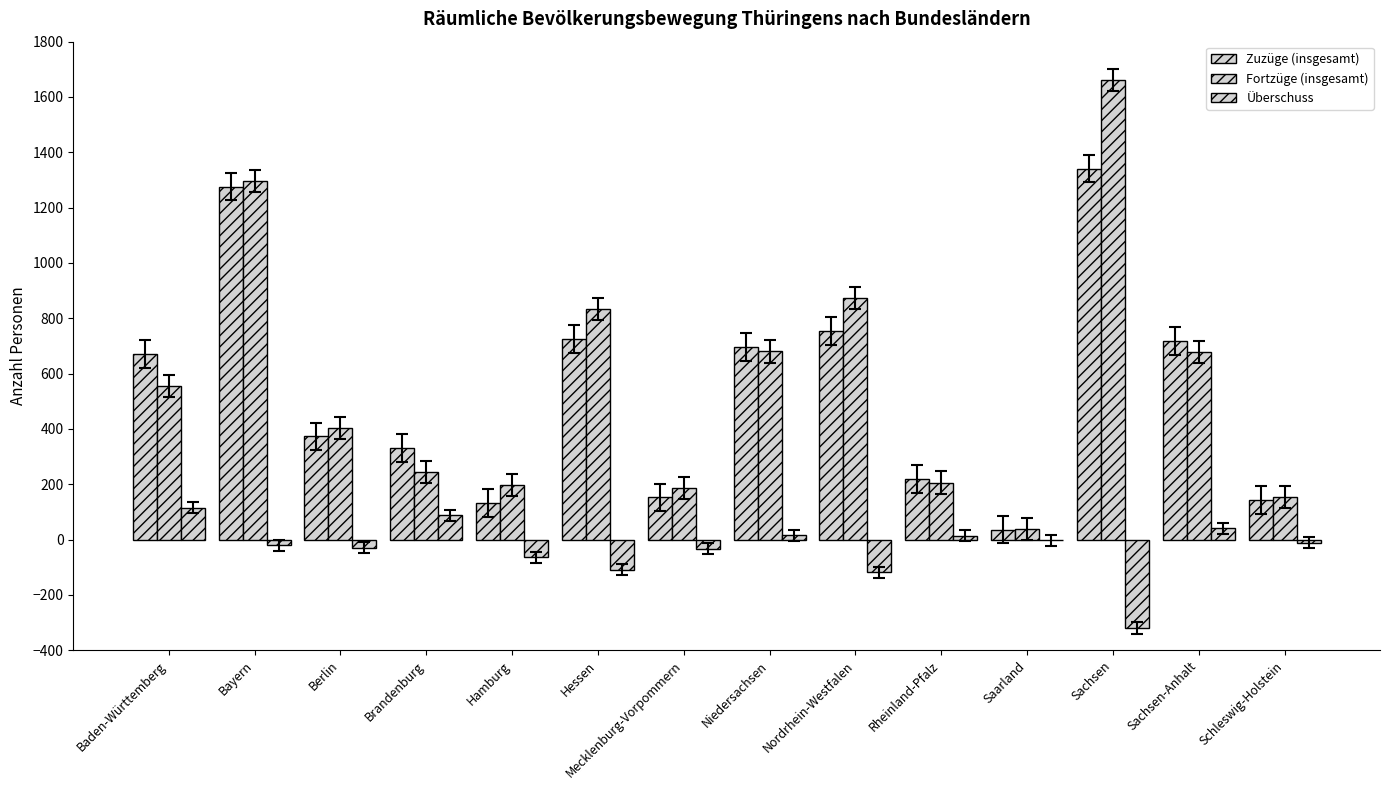

What is the greatest value displayed?

1661